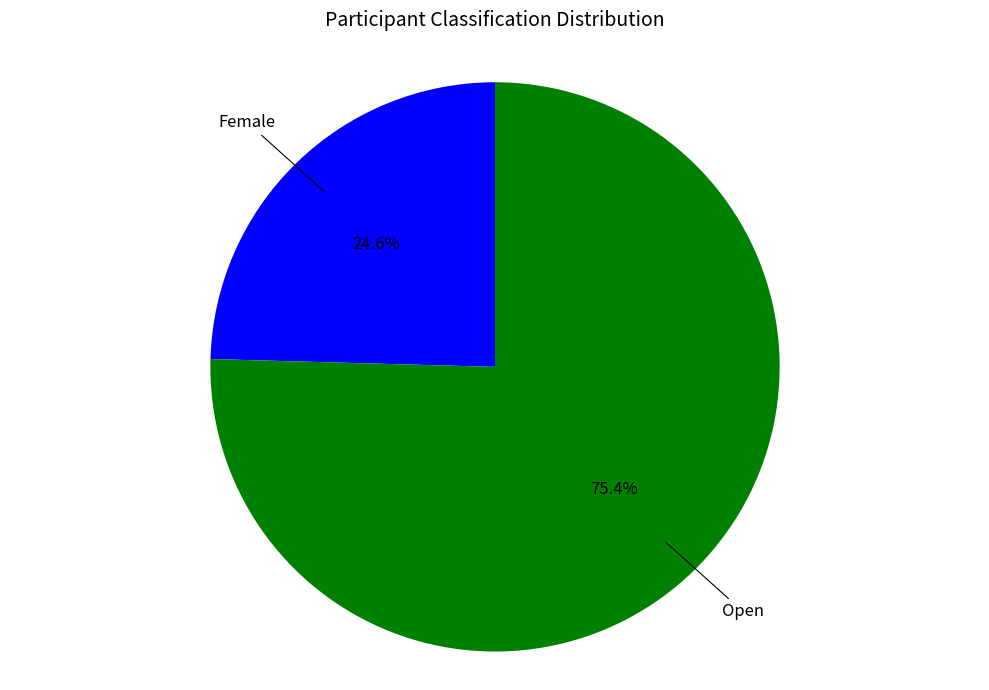

Is there any slice that represents more than half of the pie?

Yes